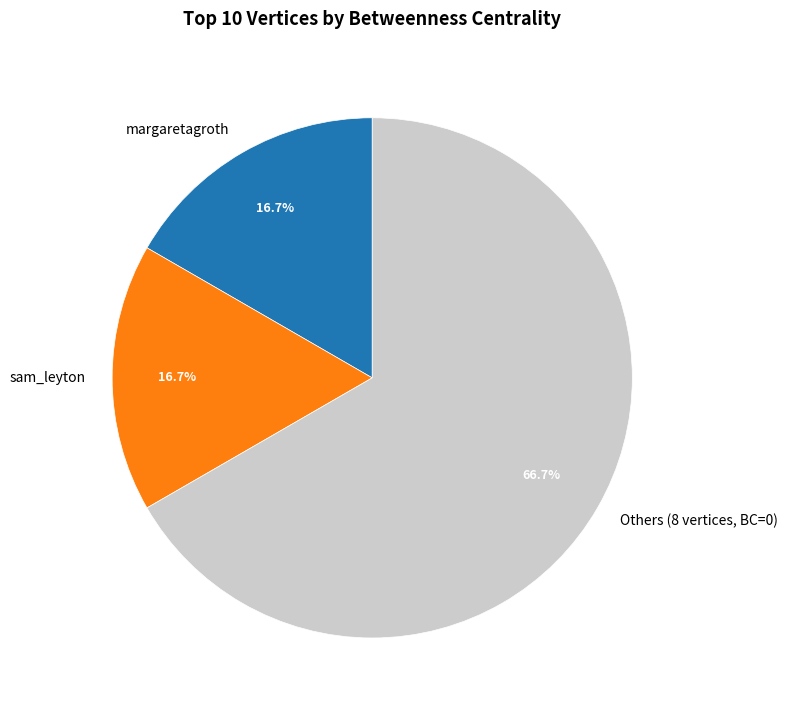

To the nearest percent, what percentage of the pie is margaretagroth?

17%